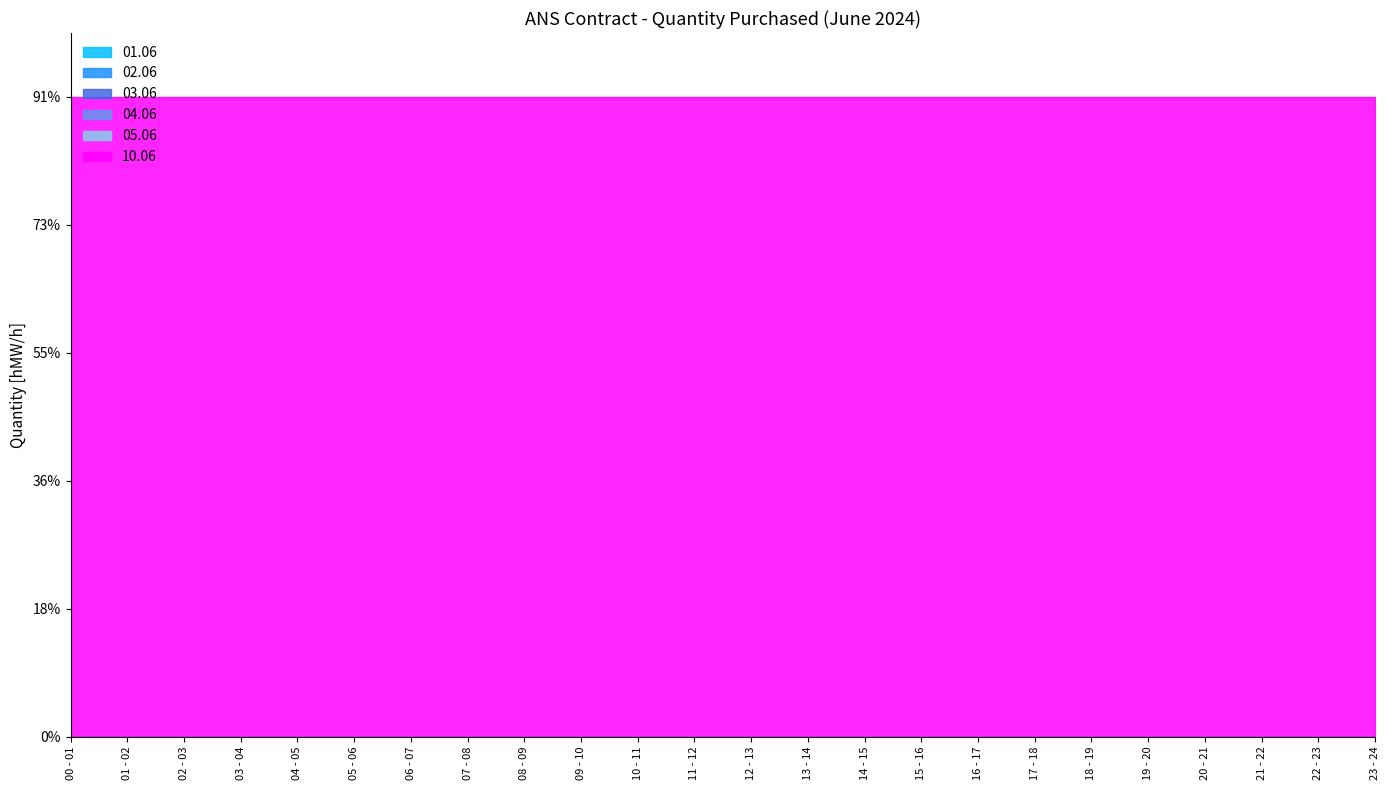

True or false: 03.06 has more than 2 interior local peaks.

False